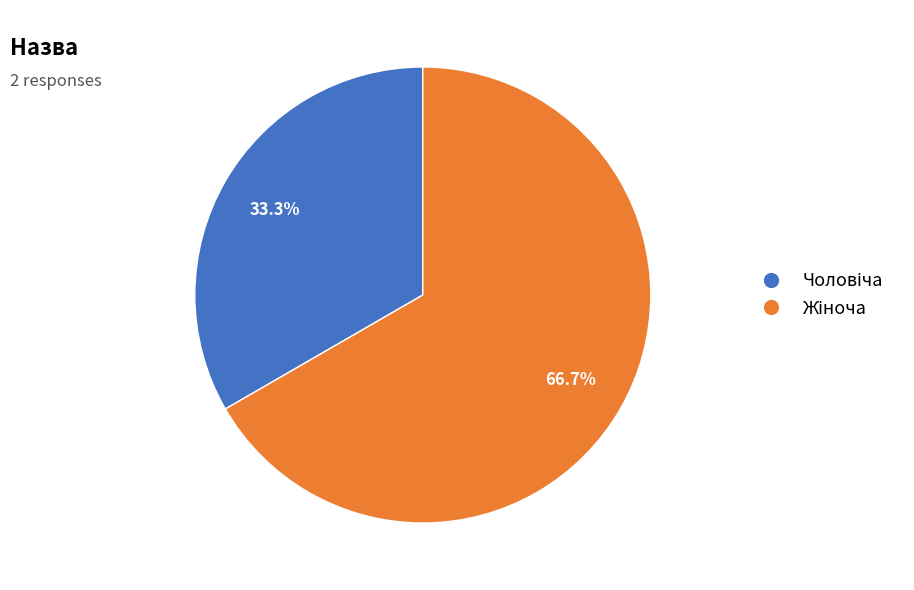

Is there any slice that represents more than half of the pie?

Yes